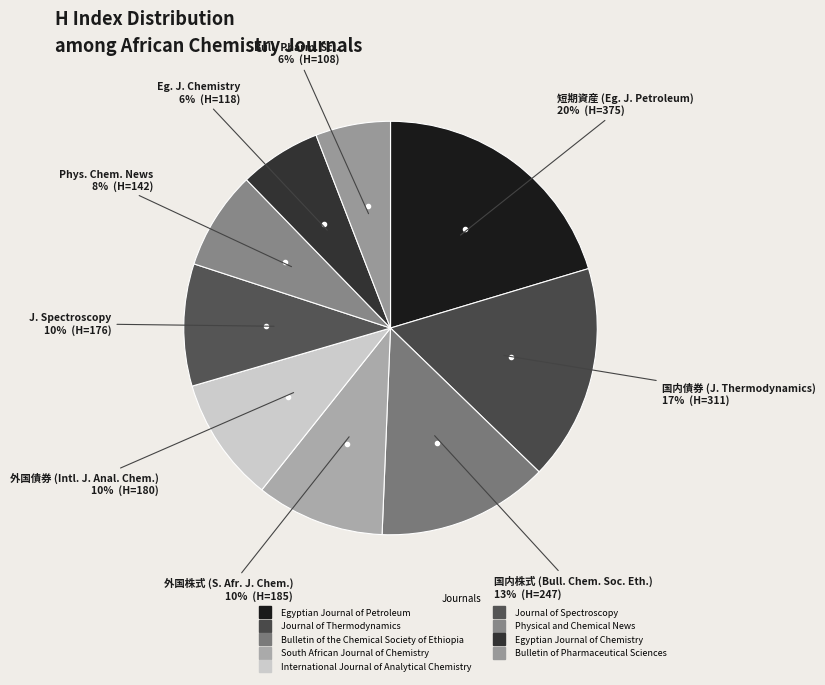

True or false: Bulletin of Pharmaceutical Sciences accounts for 1% of the total.

False